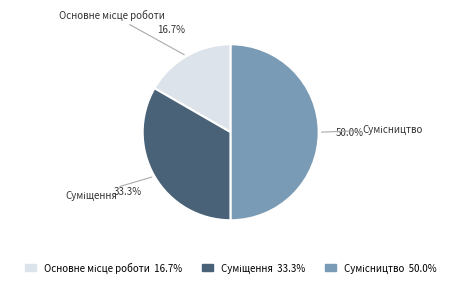

Count the number of slices in the pie.

3